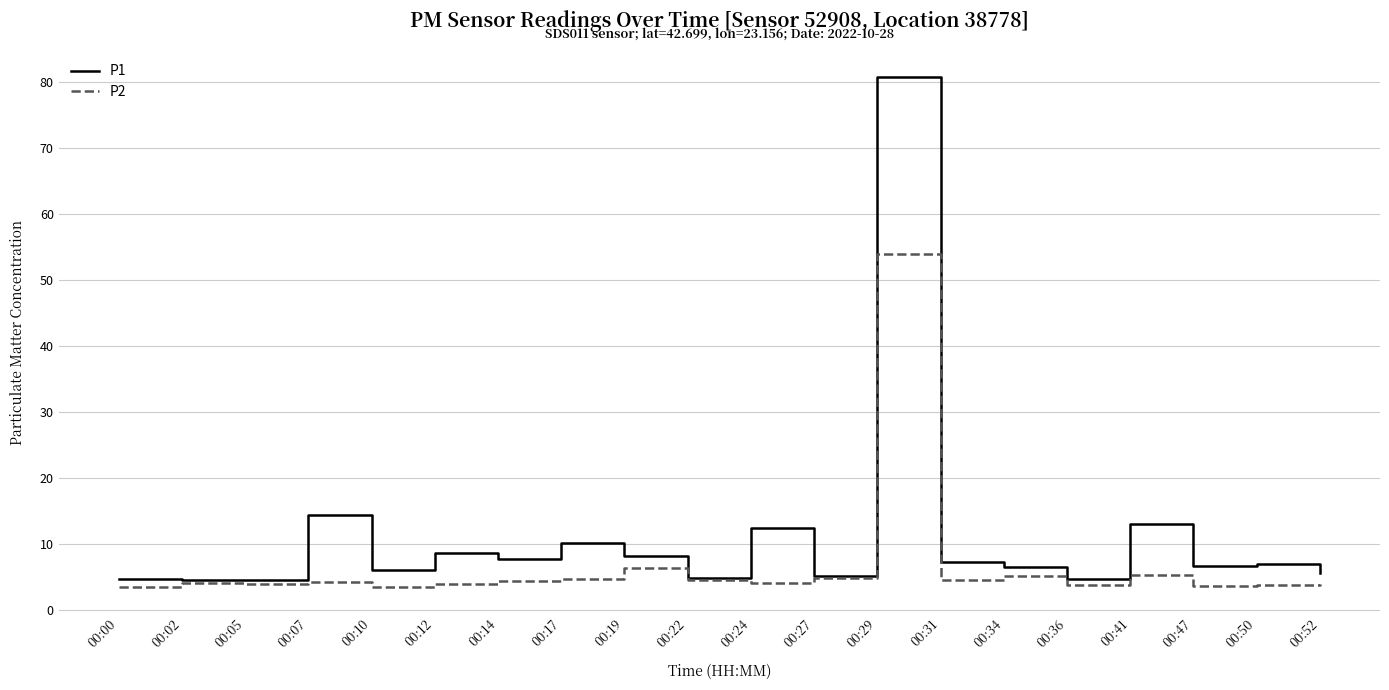

Which series has the largest range (max minus min)?

P1